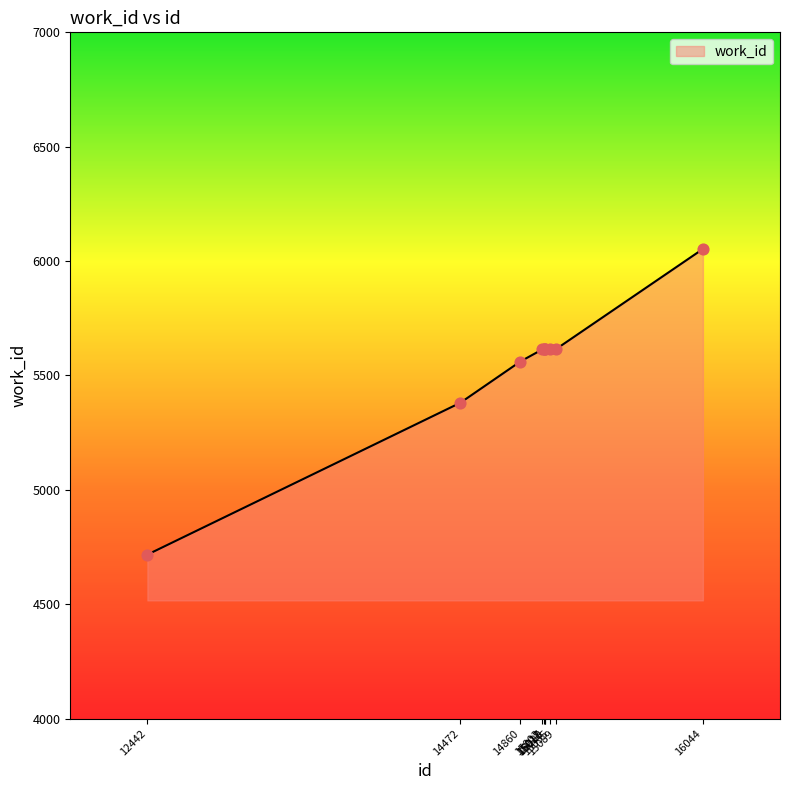

What is the difference between the maximum and minimum values?

1336